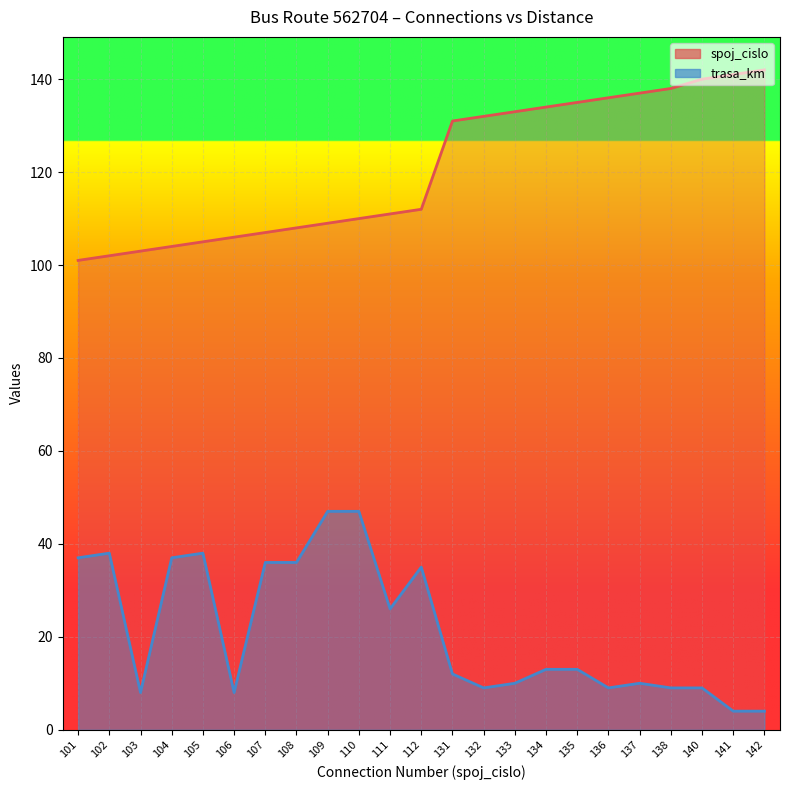

Where is the first local minimum for trasa_km?

103